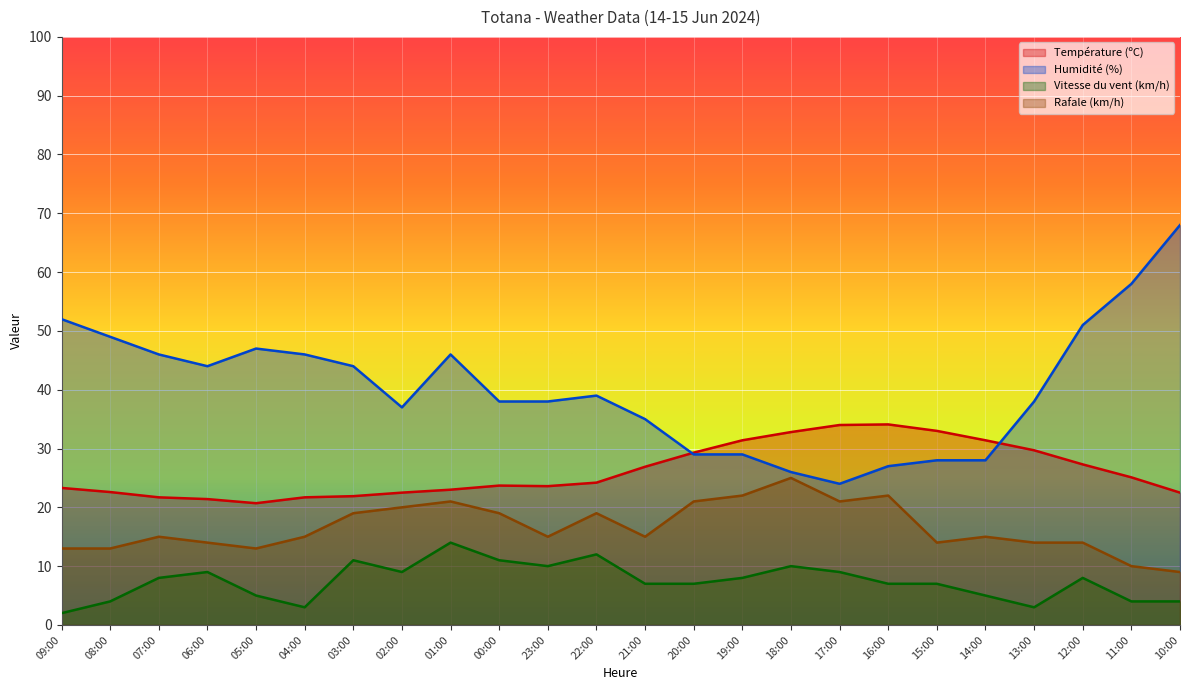

True or false: Température (ºC) and Vitesse du vent (km/h) cross at least once.

False